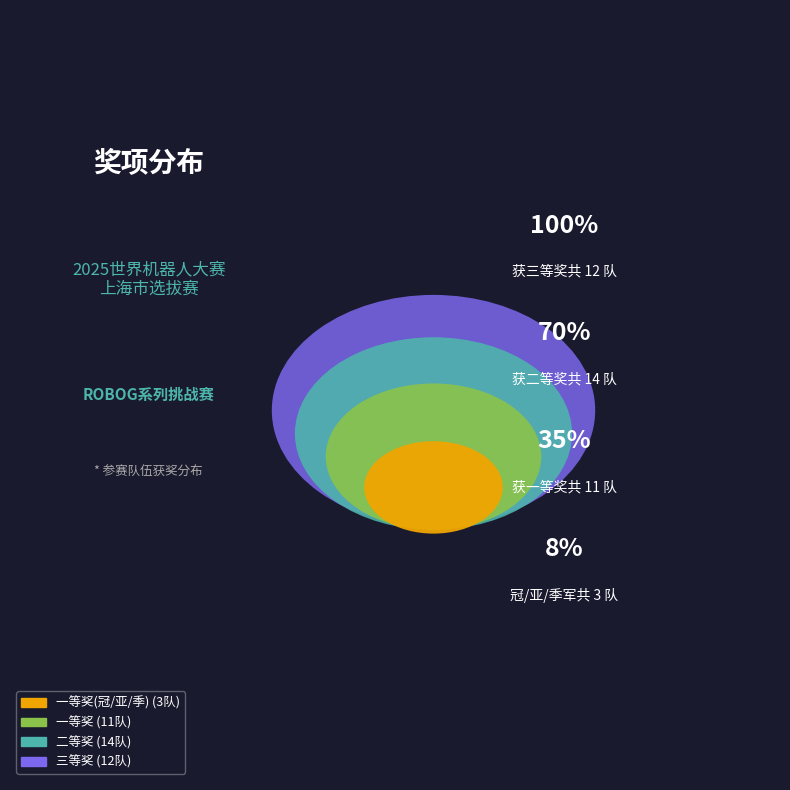

How many segments does this pie chart have?

4